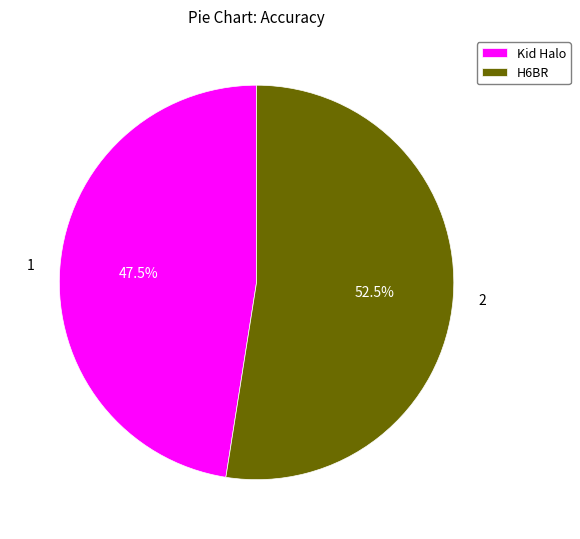

To the nearest percent, what is the combined percentage of H6BR and Kid Halo?

100%